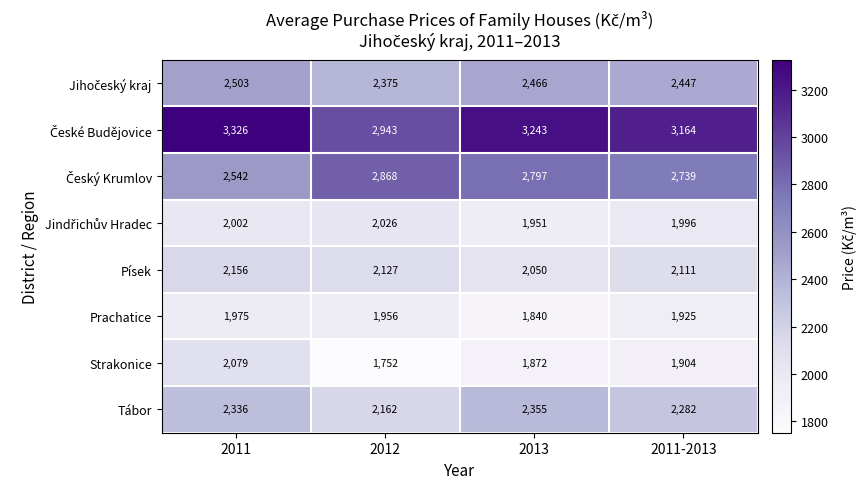

Which category has the highest value across all series?

2011